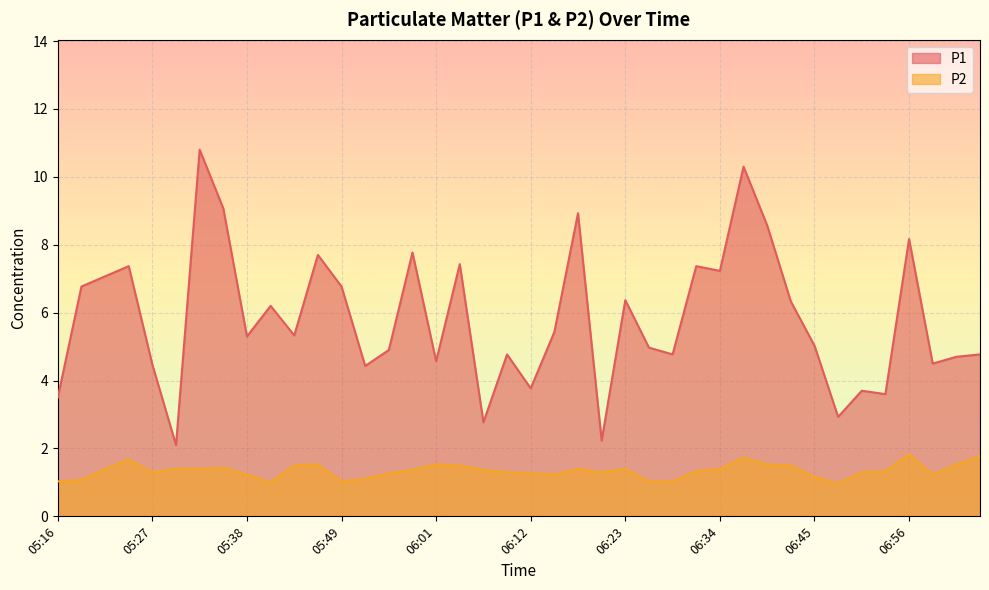

What is the difference between the maximum and second lowest values in the P2 series?

0.8